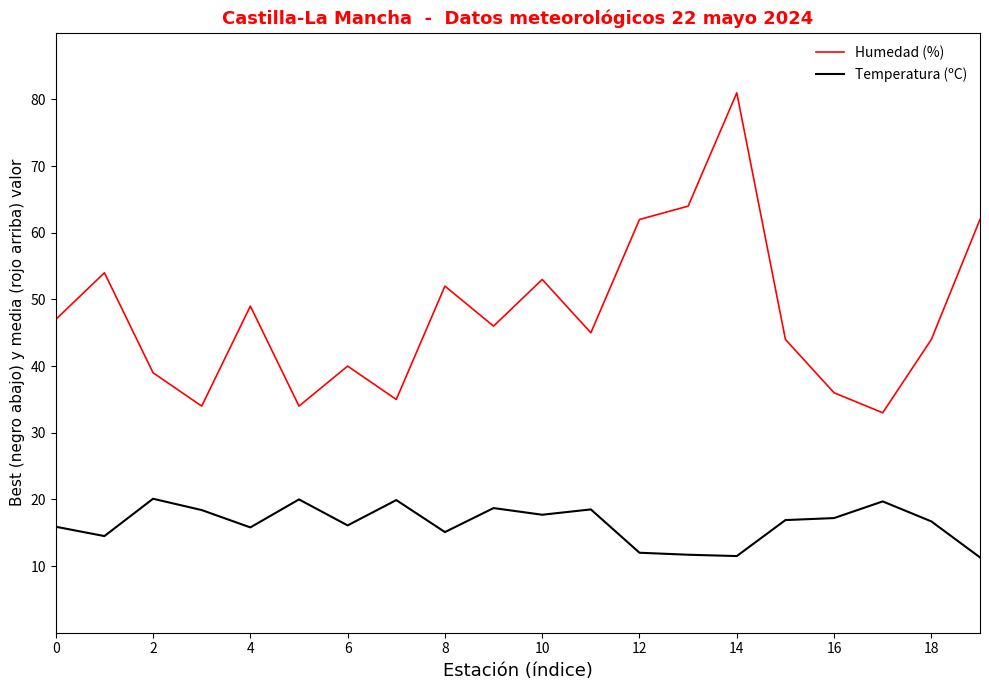

What is the maximum value shown in the chart?

81.0